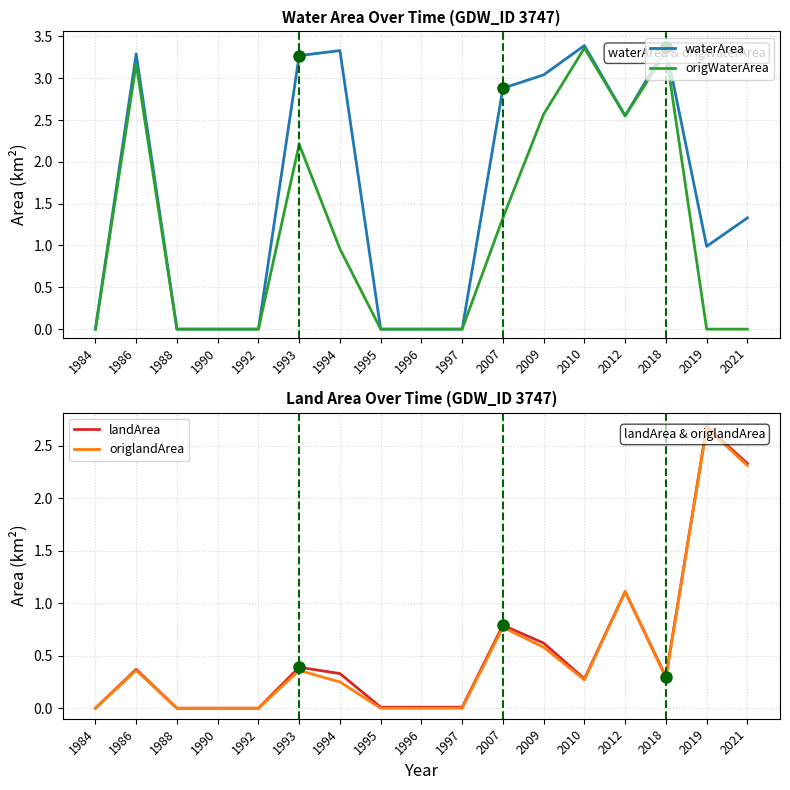

Is it true that landArea equals 0.3 at 2009?

False